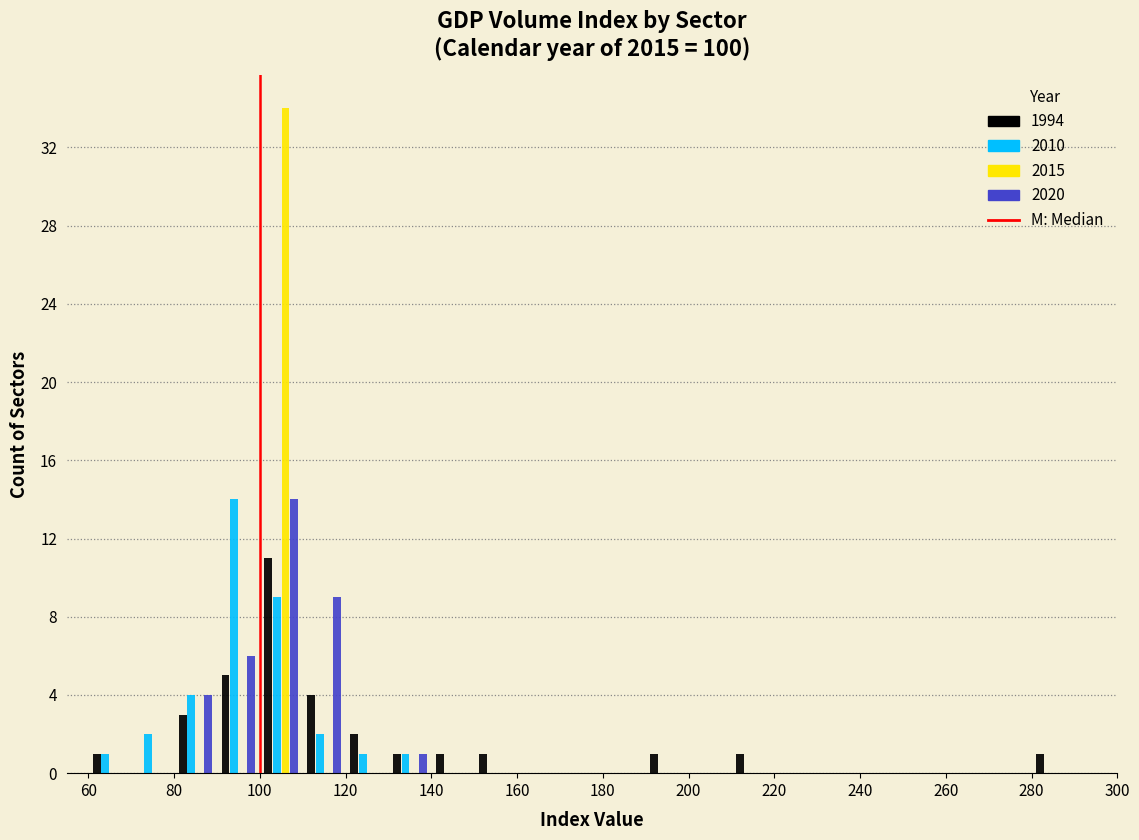

In the 1994 series, which range on the x-axis has the tallest bar?

100 to 110